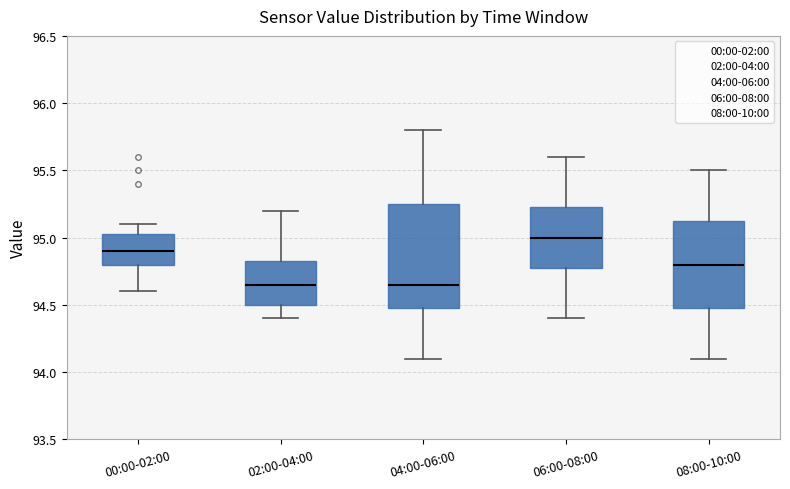

Where is the lower edge of the box for 00:00-02:00 on the y-axis? The values are not printed on the chart, so give them approximately, as read against the axis.

94.80